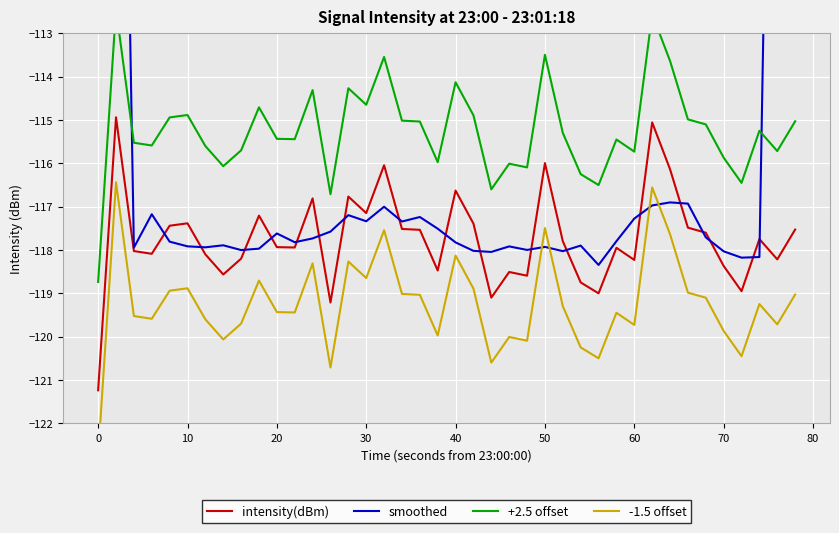

What is the minimum value for intensity(dBm)?

-121.2